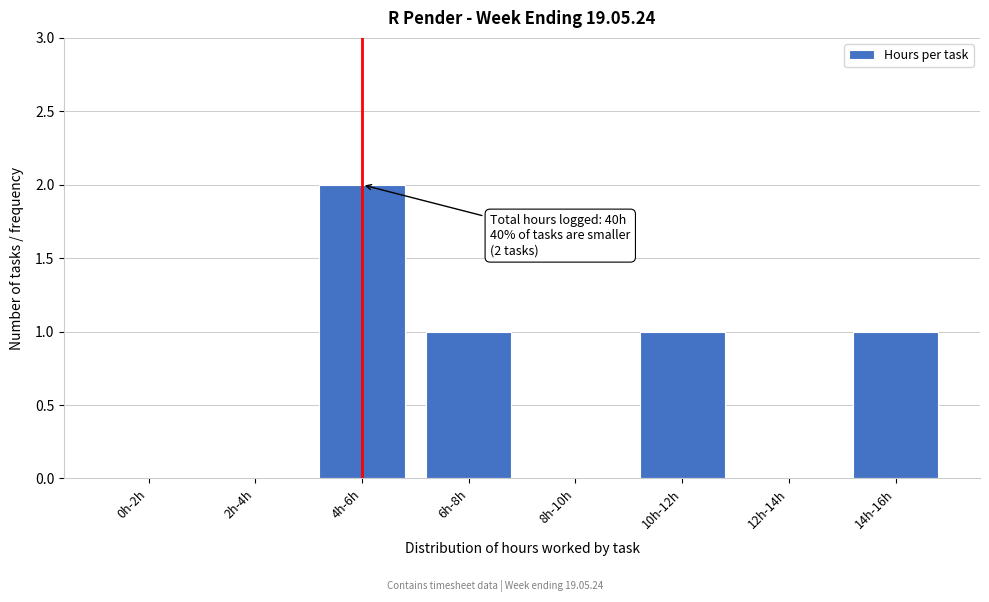

Reading right to left, list all the values displayed in this chart.

14h-16h=1	12h-14h=0	10h-12h=1	8h-10h=0	6h-8h=1	4h-6h=2	2h-4h=0	0h-2h=0